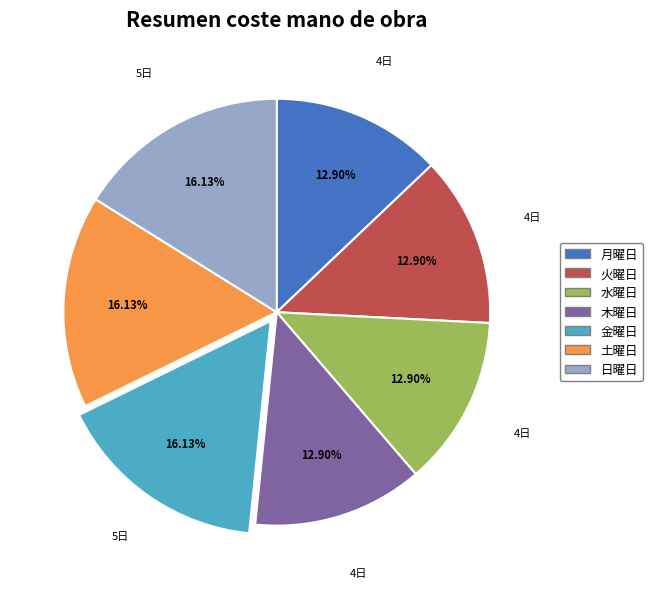

Does any single category account for the majority?

No